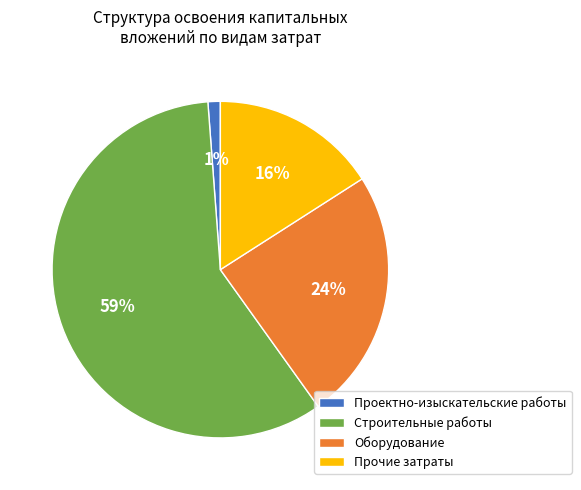

To the nearest percent, what percentage of the pie is Строительные работы?

59%